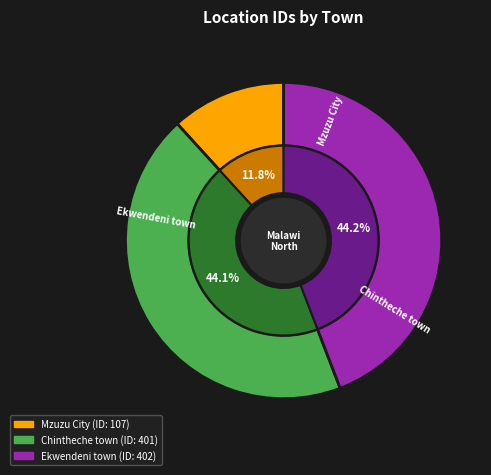

To the nearest percent, what is the average slice percentage?

33%